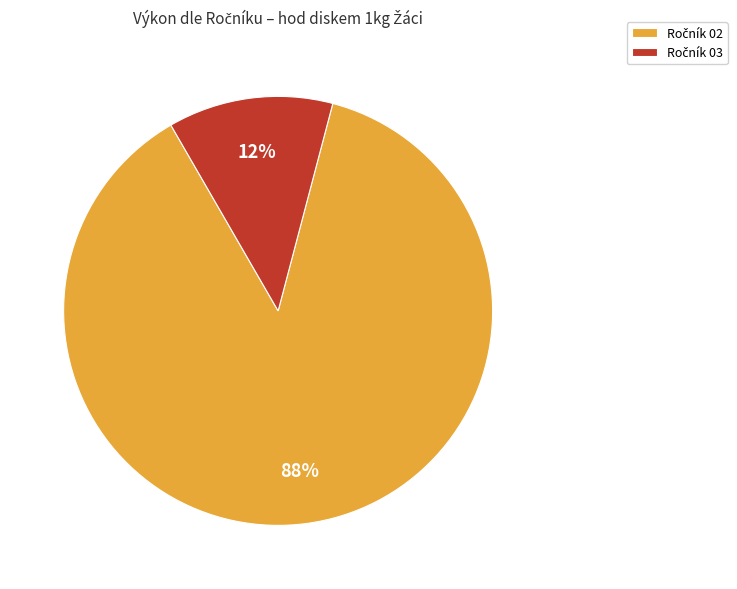

Is there any slice that represents more than half of the pie?

Yes